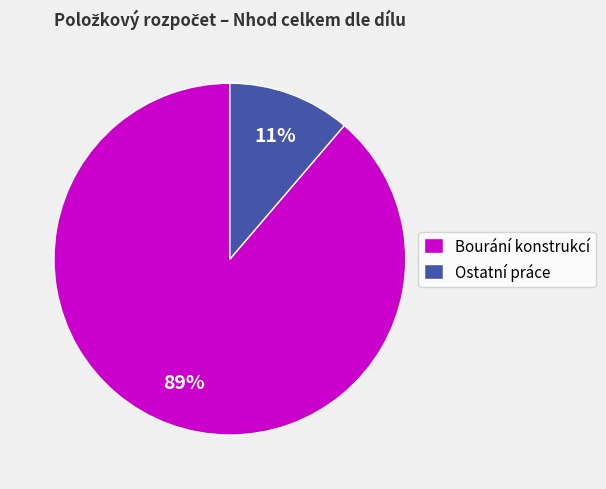

Which slice is the largest?

Bourání konstrukcí